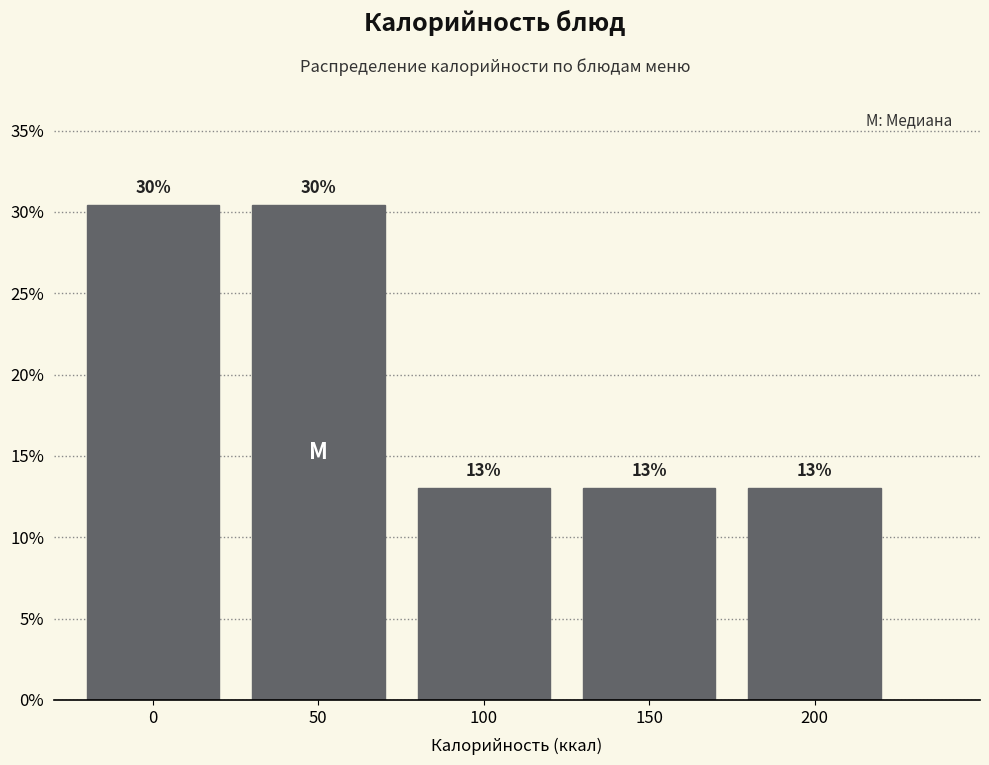

What is the value of the 1st bar from the left?

30.4